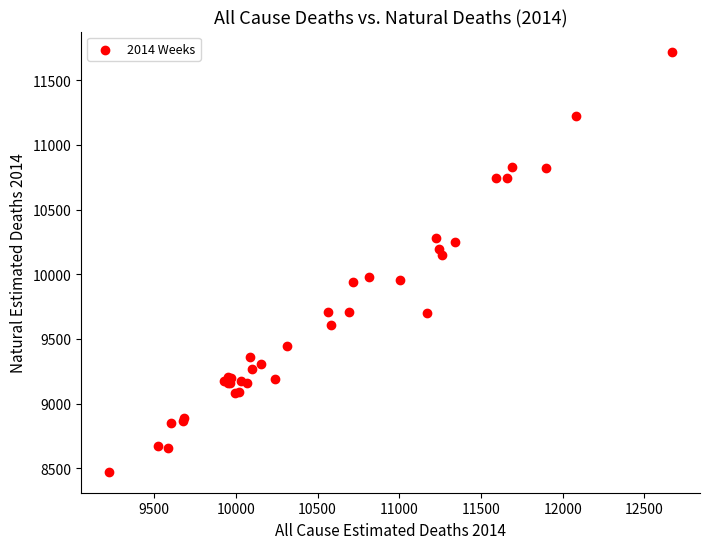

What Y value in the scatter plot is closest to 10094?

10149.6